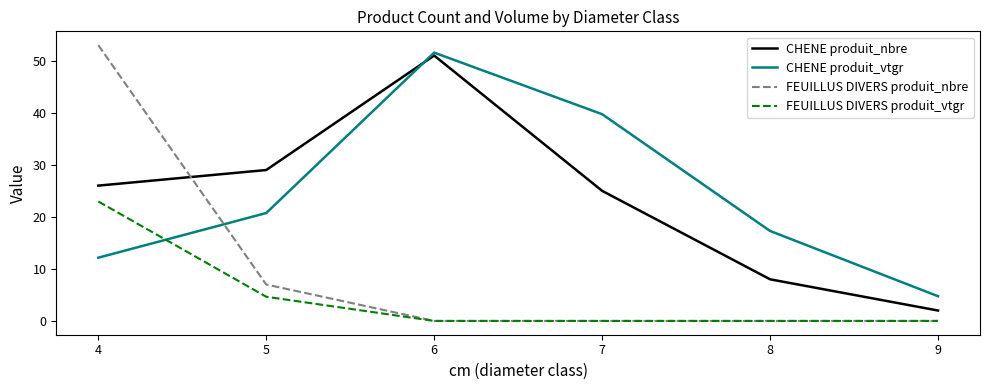

What is the average value of the CHENE produit_vtgr series?

24.4